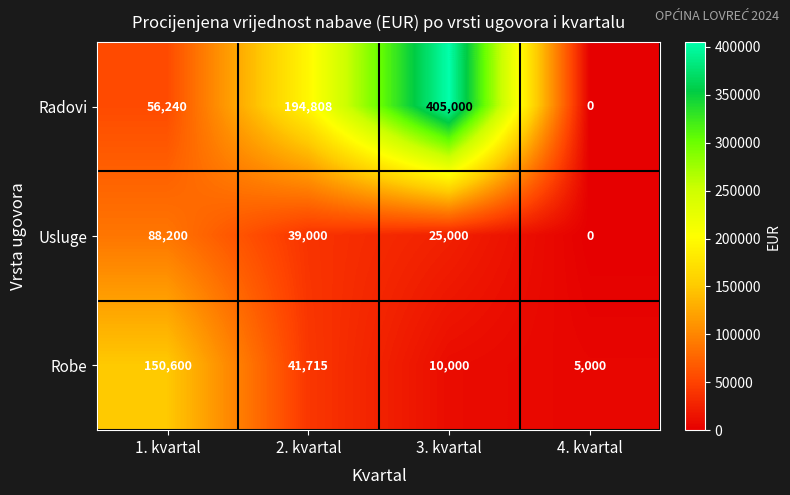

Reading left to right, list all the values displayed in this chart.

Radovi: 56240	194808	405000	0
Usluge: 88200	39000	25000	0
Robe: 150600	41715	10000	5000